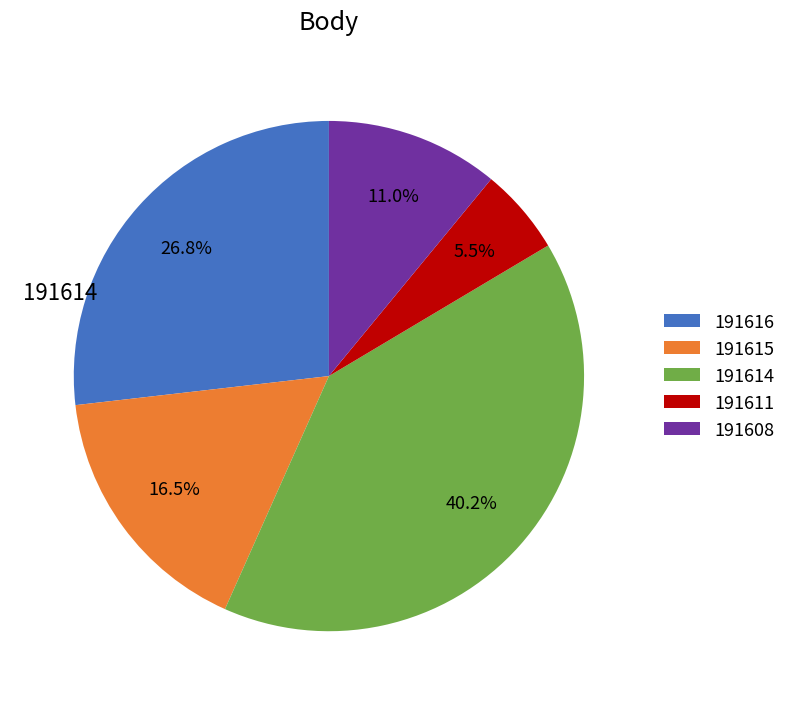

Does any single category account for the majority?

No